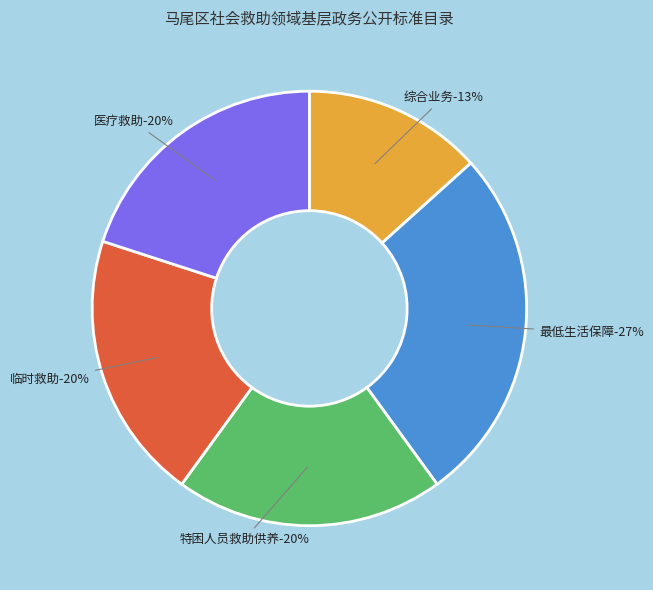

Rank the categories by value from highest to lowest.

最低生活保障, 特困人员救助供养, 临时救助, 医疗救助, 综合业务